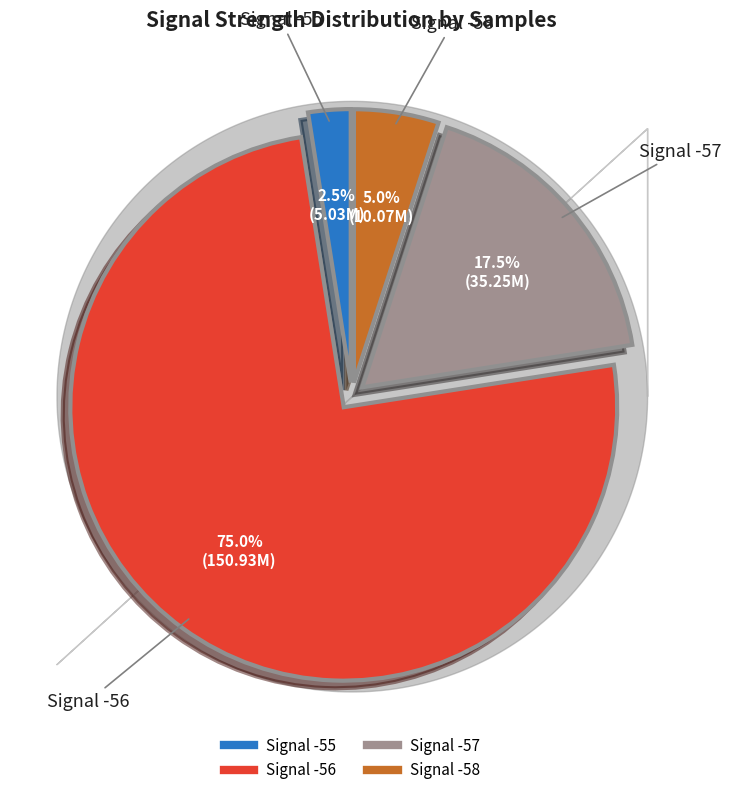

Is there any slice that represents more than half of the pie?

Yes